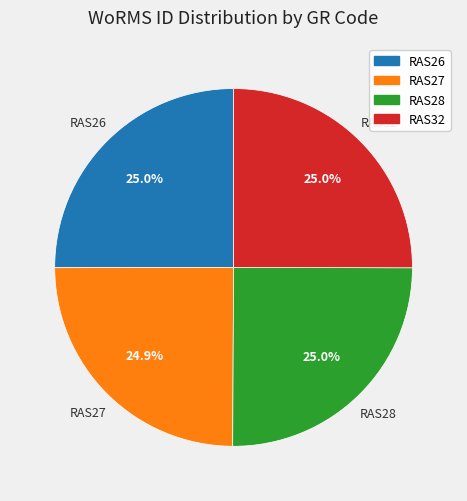

What is the ratio of the value at RAS26 to the value at RAS27?

1.0